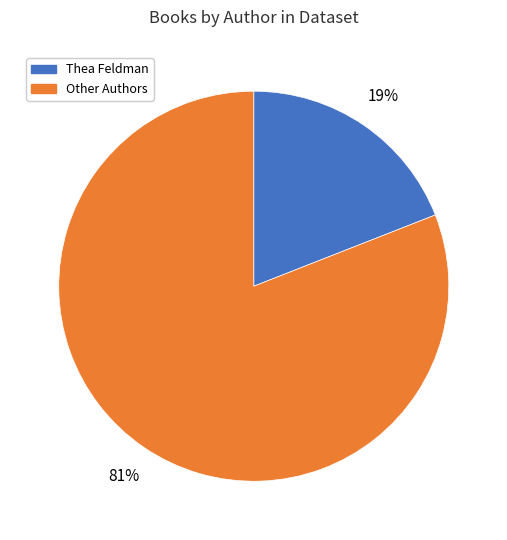

To the nearest percent, what is the difference between the largest and smallest slice percentages?

62%